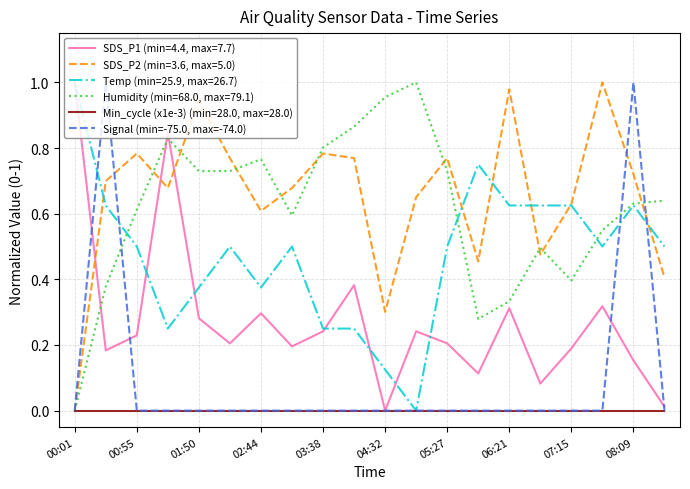

Which series ends up on top after the final intersection of Humidity (min=68.0, max=79.1) and SDS_P1 (min=4.4, max=7.7)?

Humidity (min=68.0, max=79.1)